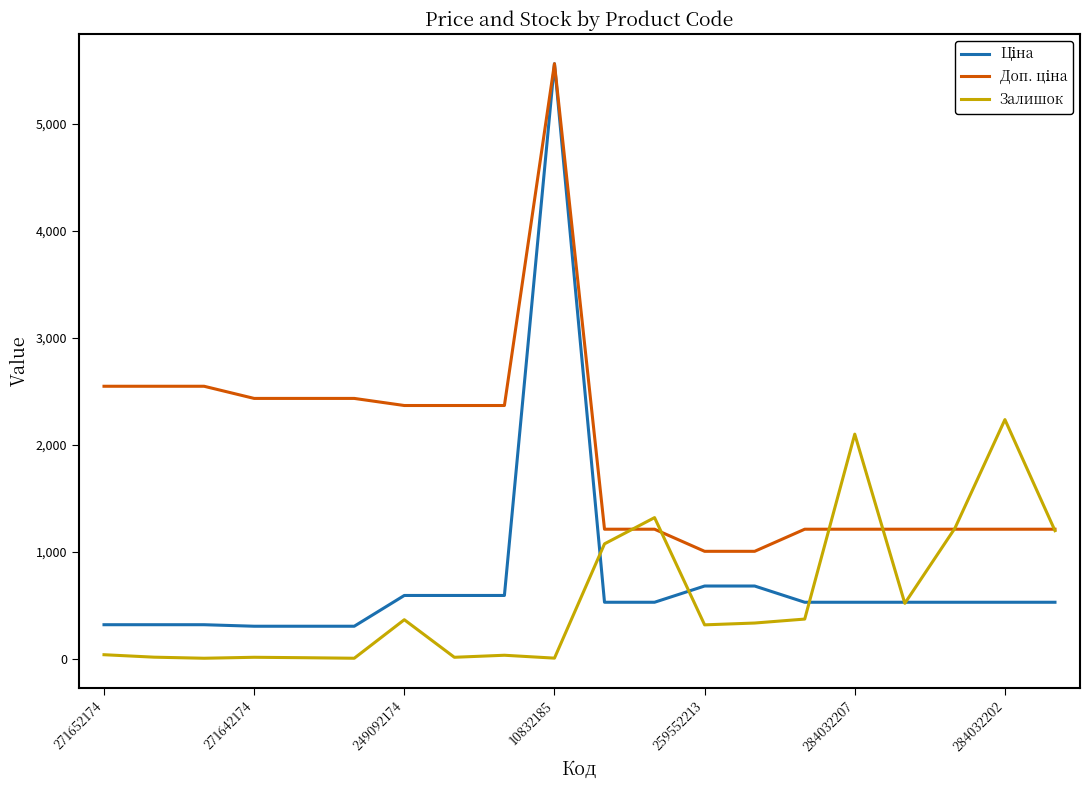

What is the greatest value displayed?

5560.3